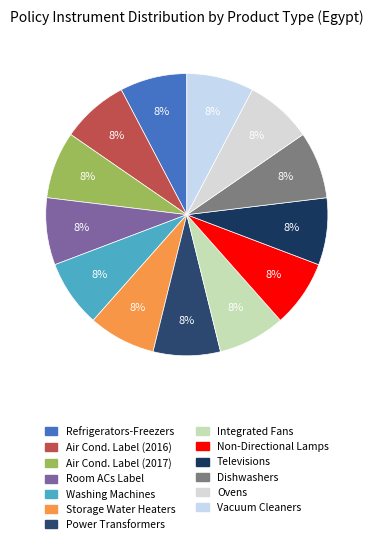

What percentage is the Non-Directional Lamps slice, to the nearest percent?

8%